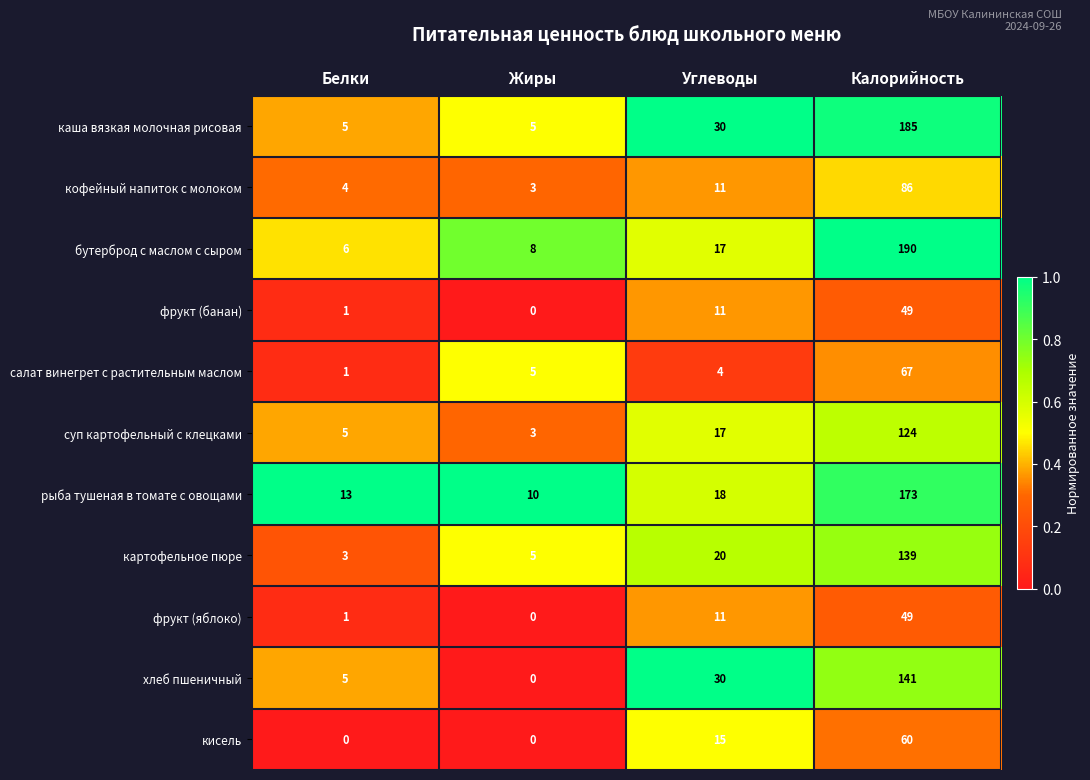

At how many categories does at least one series exceed 0?

4